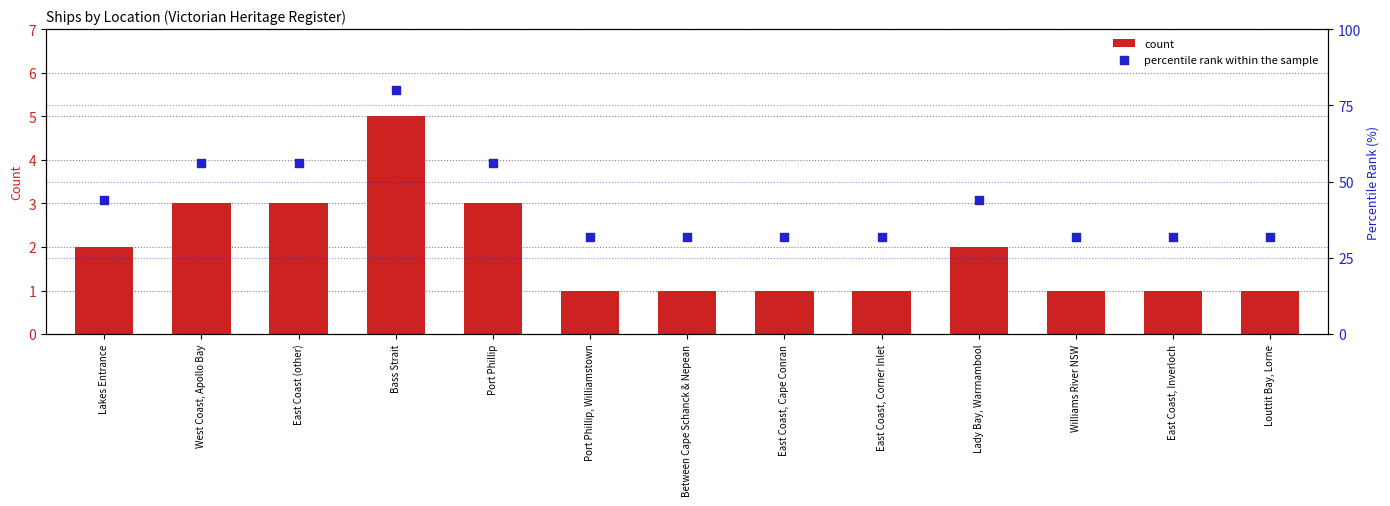

Is the value of percentile rank within the sample at East Coast, Corner Inlet greater than the value of count at Port Phillip, Williamstown?

Yes